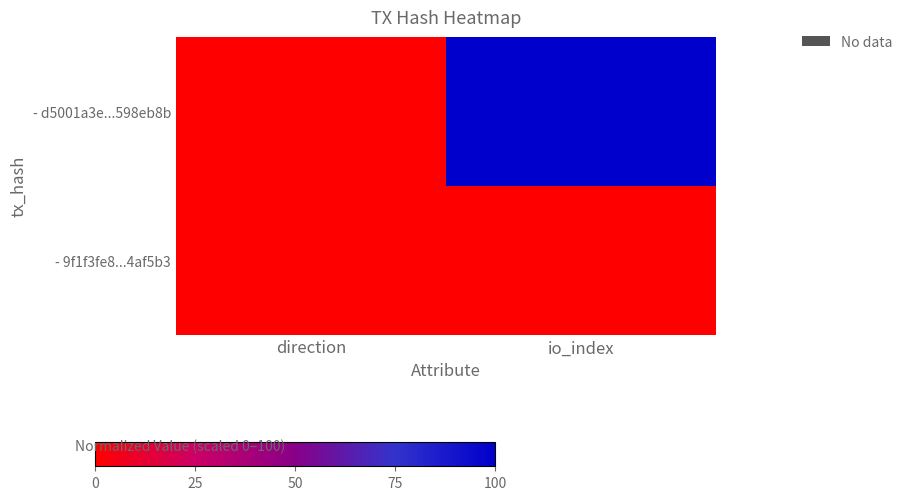

Reading right to left, what are all the values shown in this chart?

- d5001a3e...598eb8b: io_index=100.0	direction=0.0
- 9f1f3fe8...4af5b3: io_index=0.1	direction=0.1